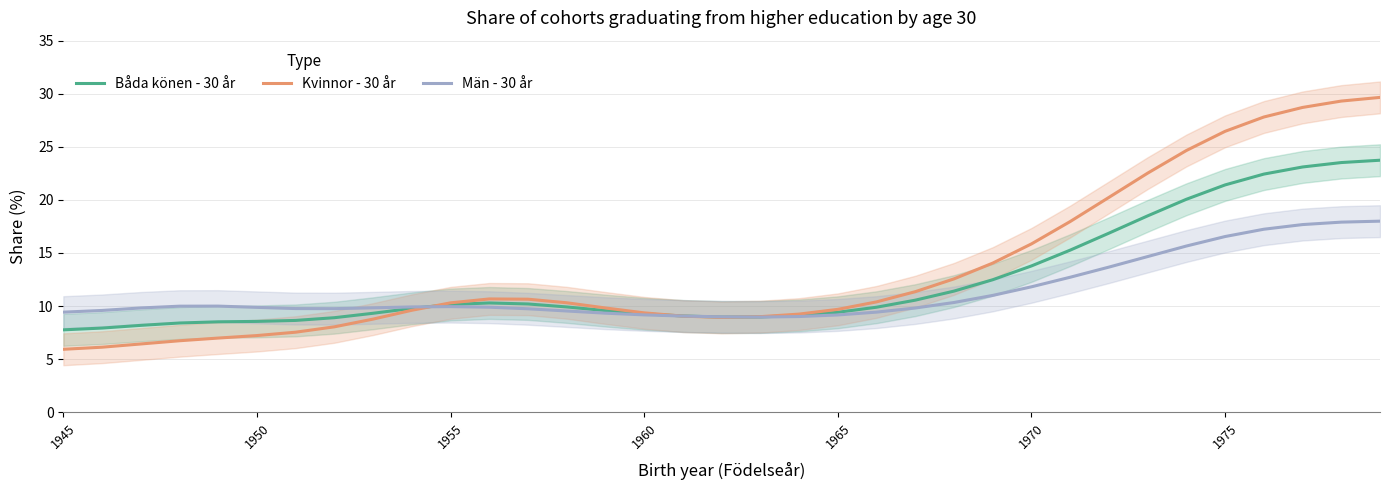

What is the lowest value of the Kvinnor - 30 år series?

5.9